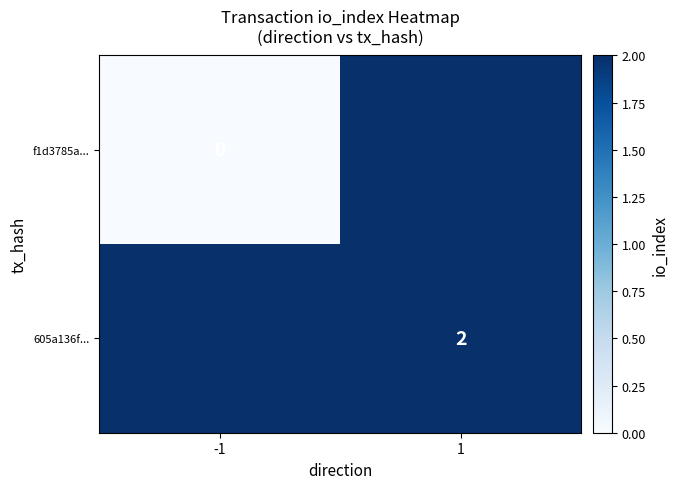

List the series in order of their overall mean, highest first.

f1d3785a..., 605a136f...